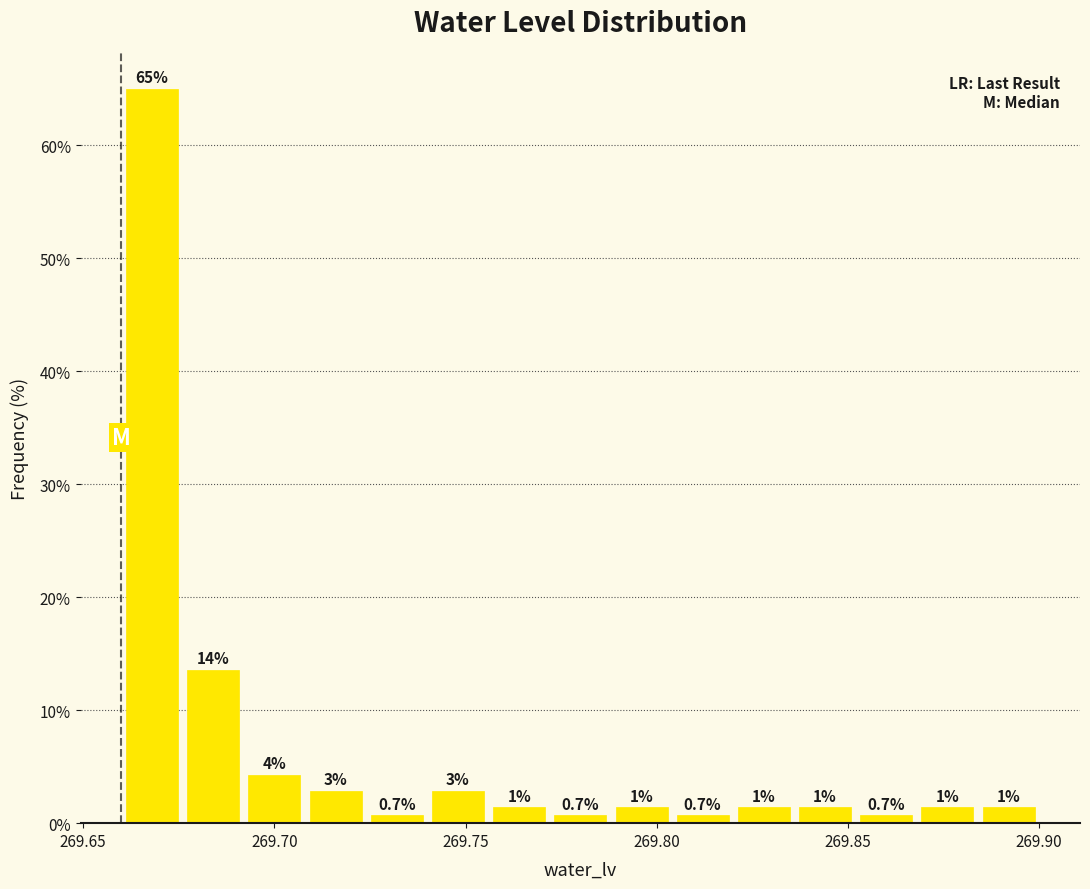

Read against the x-axis, roughly where is the centre of the tallest bar?

269.670